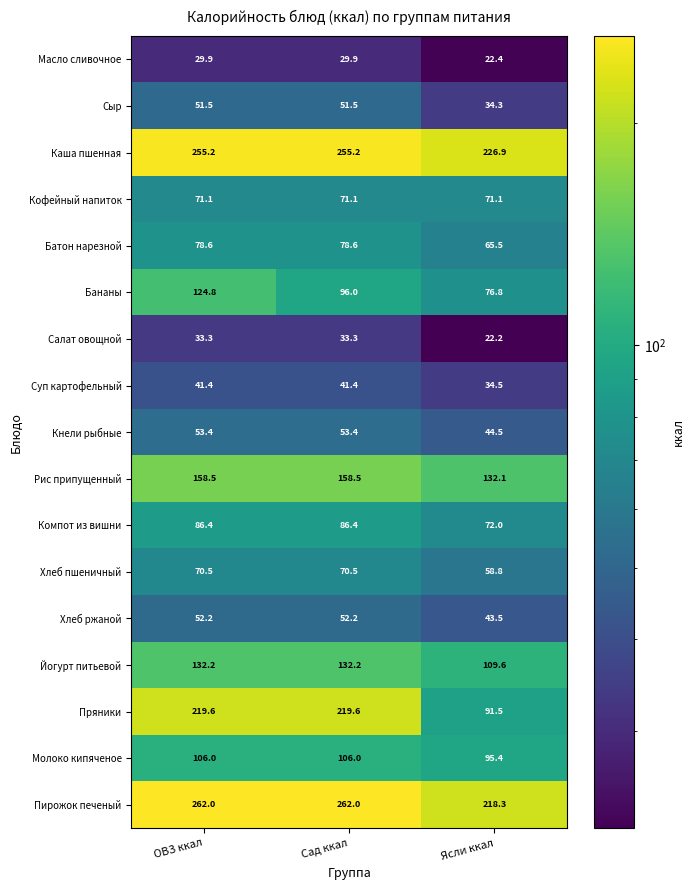

What is the spread (max minus min) of values at Сад ккал?

232.1